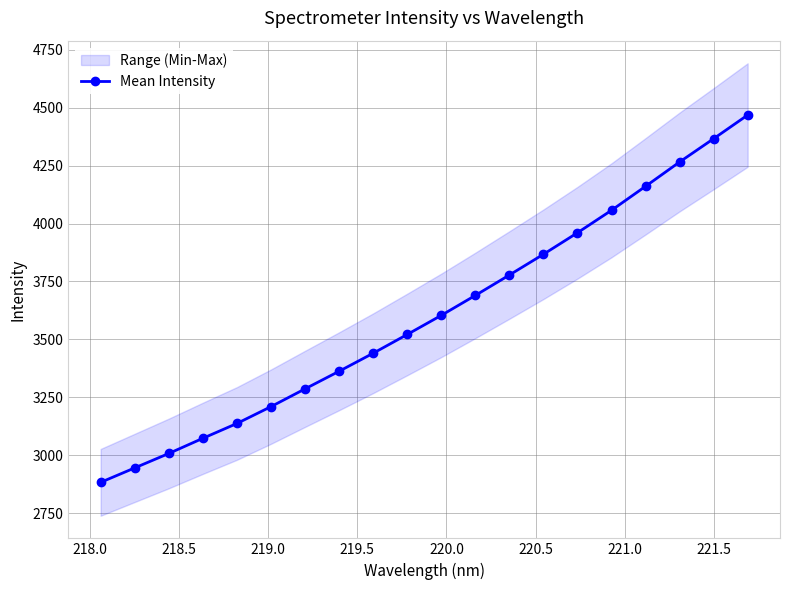

What is the lowest value of the Mean Intensity series?

2883.0